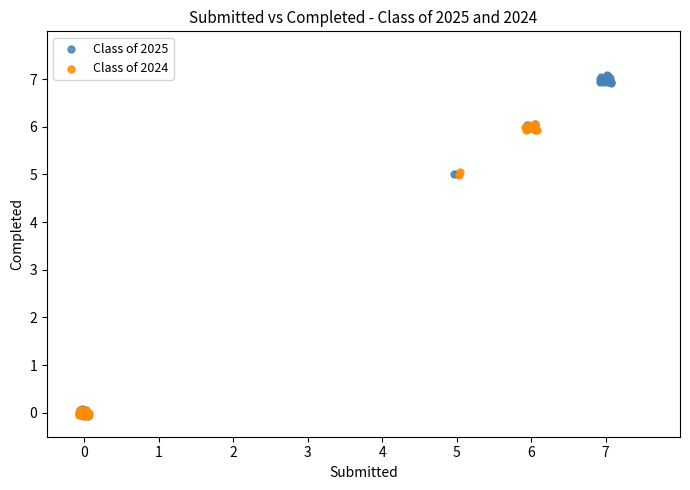

Which series reaches the maximum Y coordinate?

Class of 2025